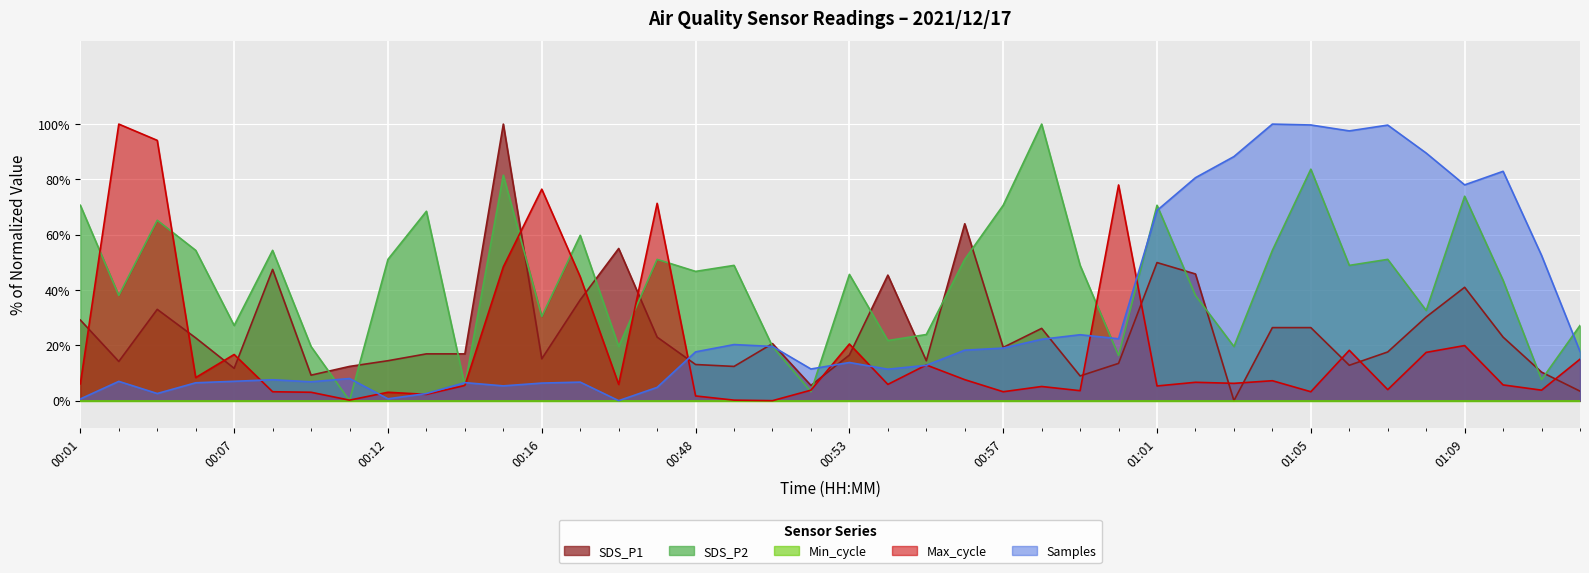

Where is Samples nearest to the value 50?

01:11